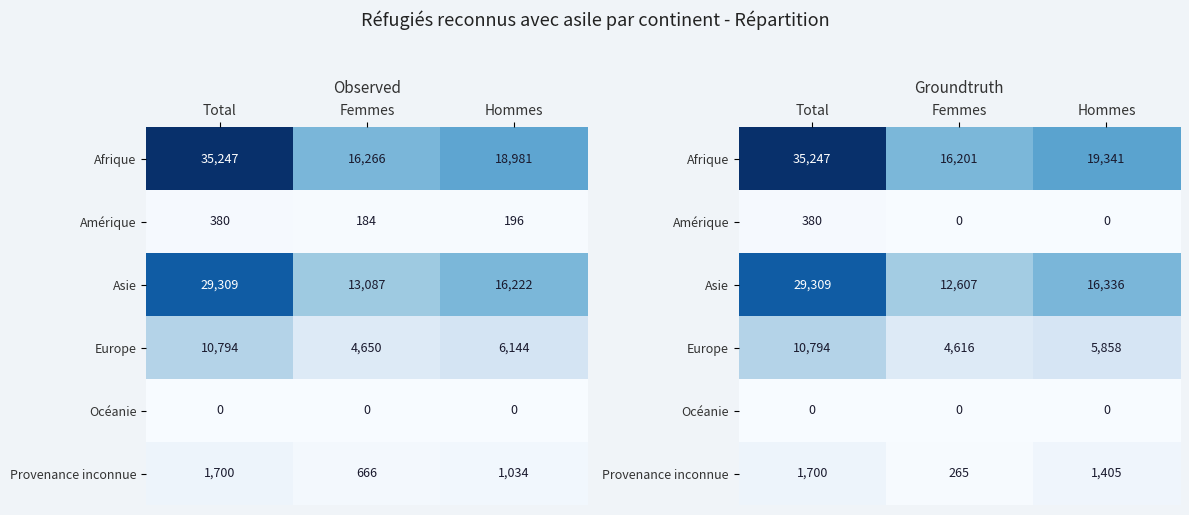

What is the spread (max minus min) of values at Hommes?

19341